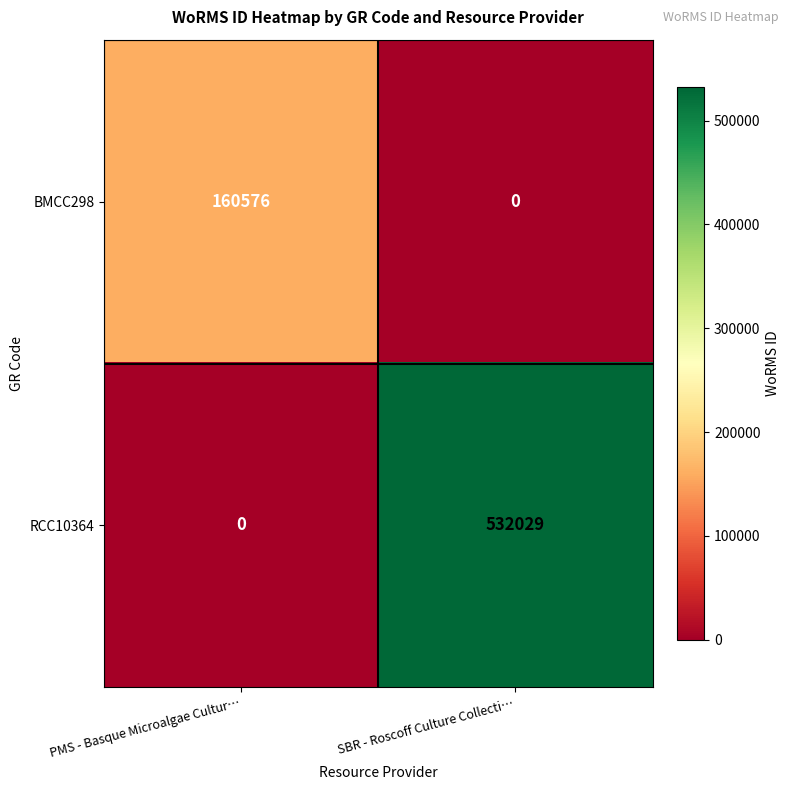

The BMCC298 series shows 160576 at PMS - Basque Microalgae Cultur…. True or false?

True